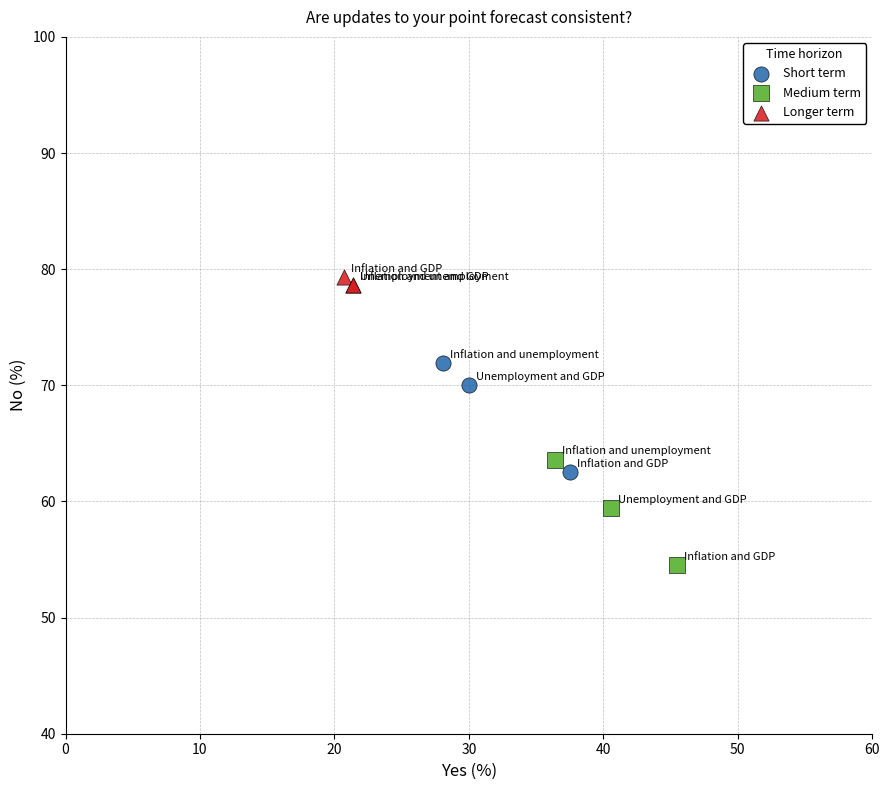

Which series has the largest Y range (max minus min)?

Short term